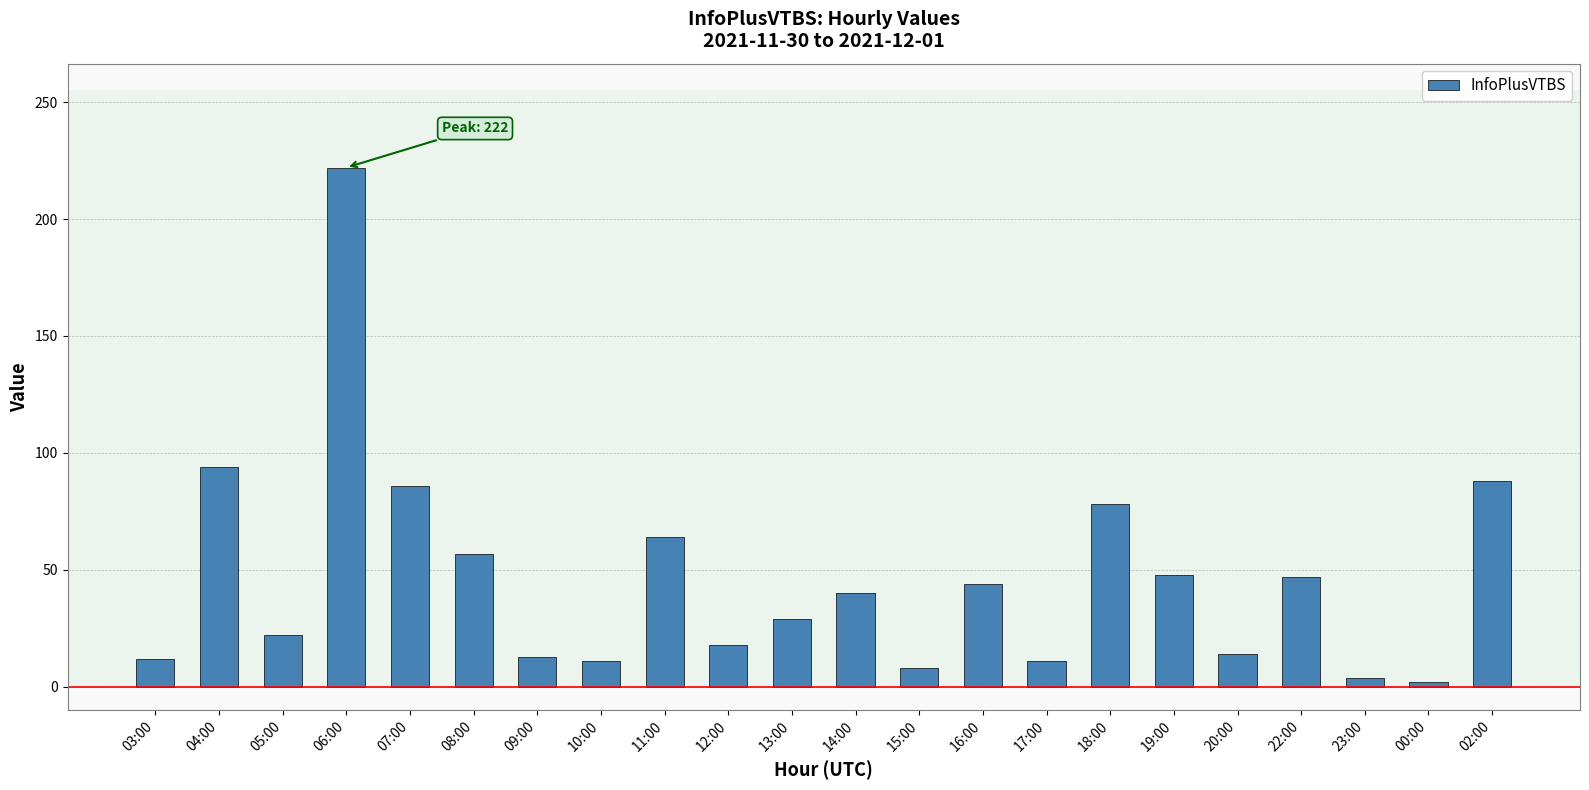

At which label does the data first exceed 40?

04:00